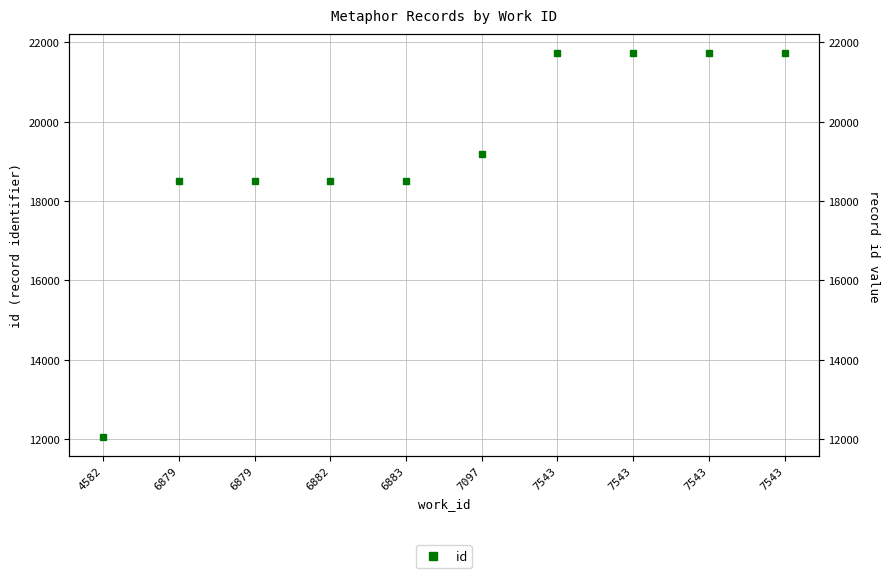

Does the chart have visible grid lines?

Yes